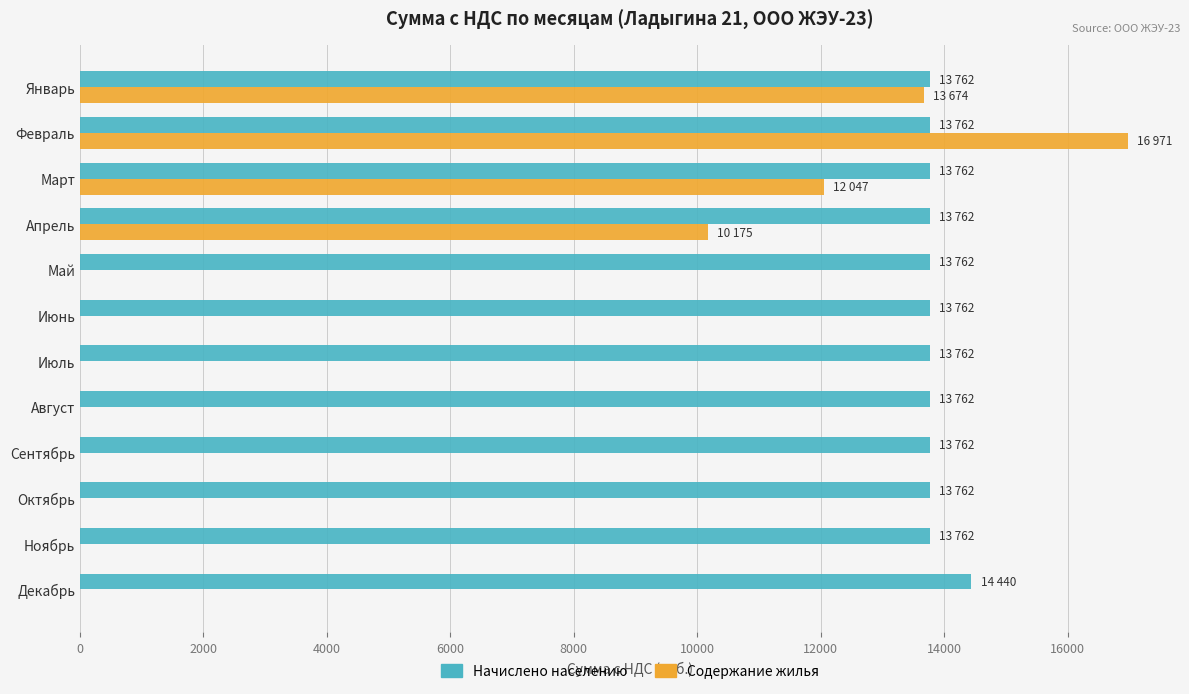

The value of Содержание жилья at Июль is 9087.7. True or false?

False